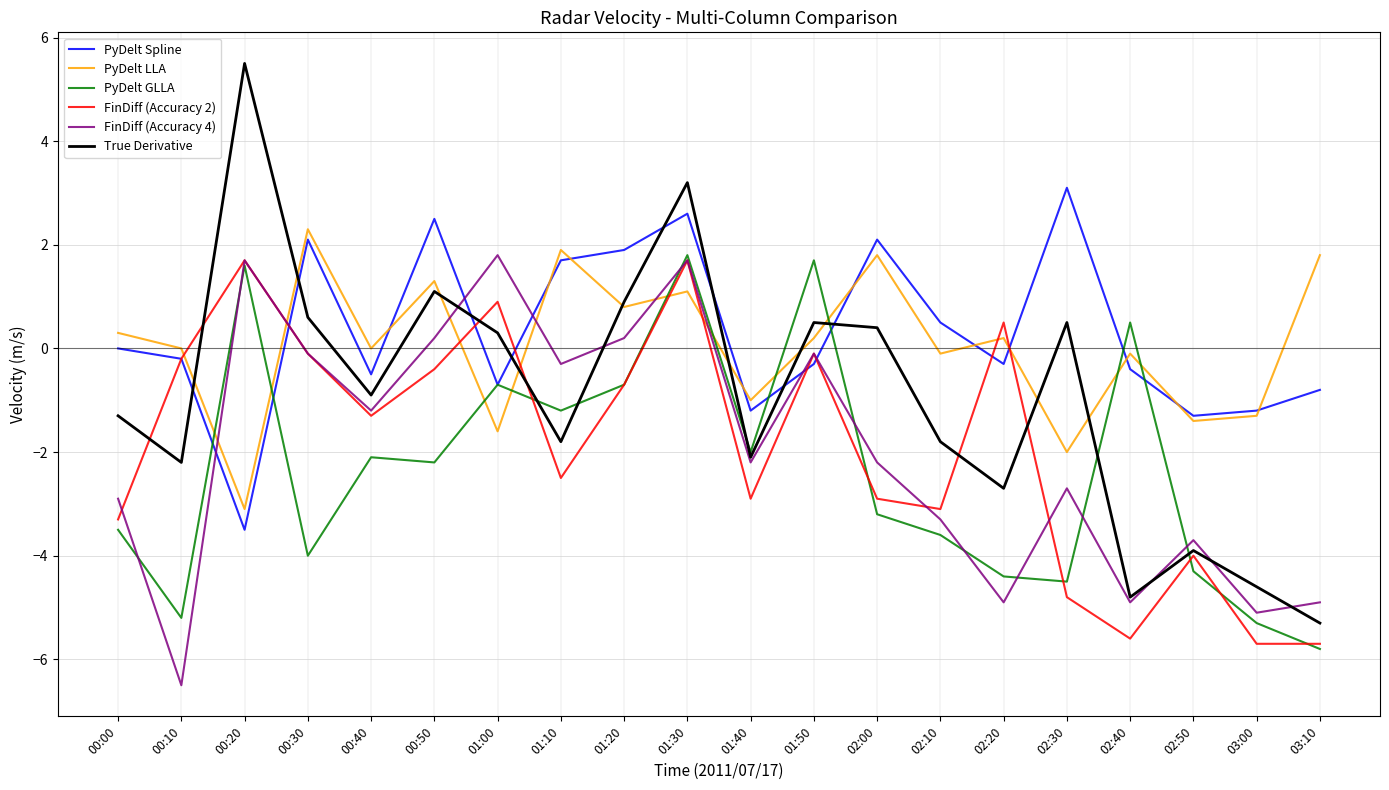

How many times do PyDelt LLA and FinDiff (Accuracy 2) cross each other?

8